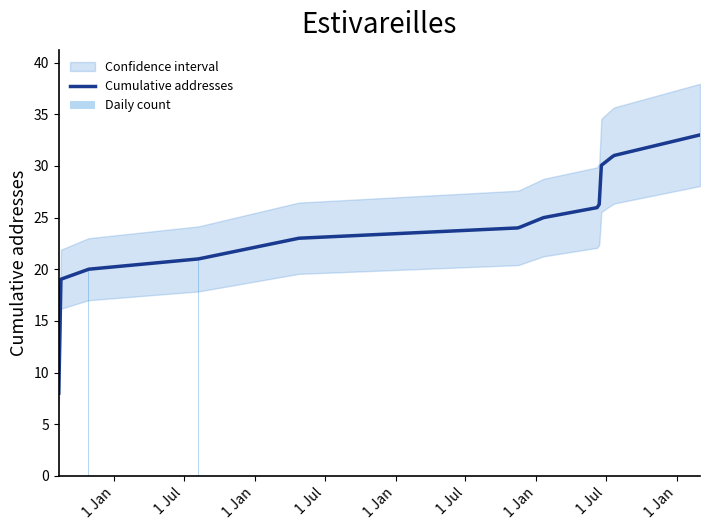

What is the minimum value for Cumulative addresses?

8.0